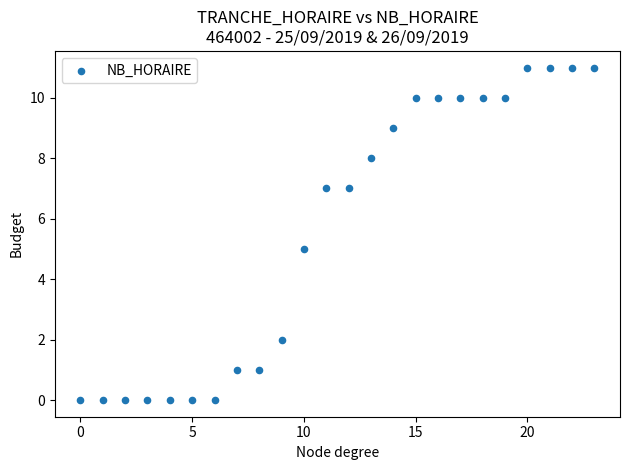

What is the range of Y values (max minus min)?

11